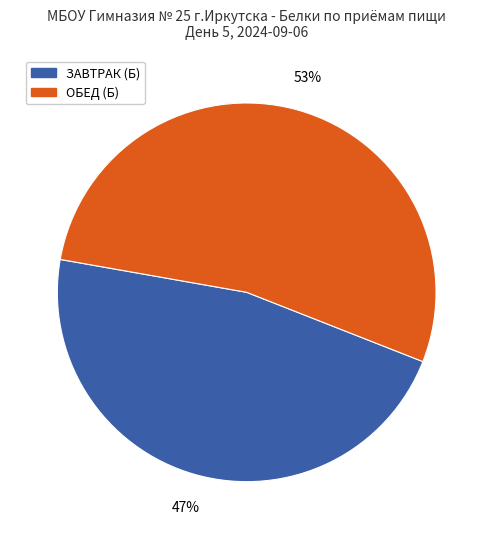

Does any single category account for the majority?

Yes